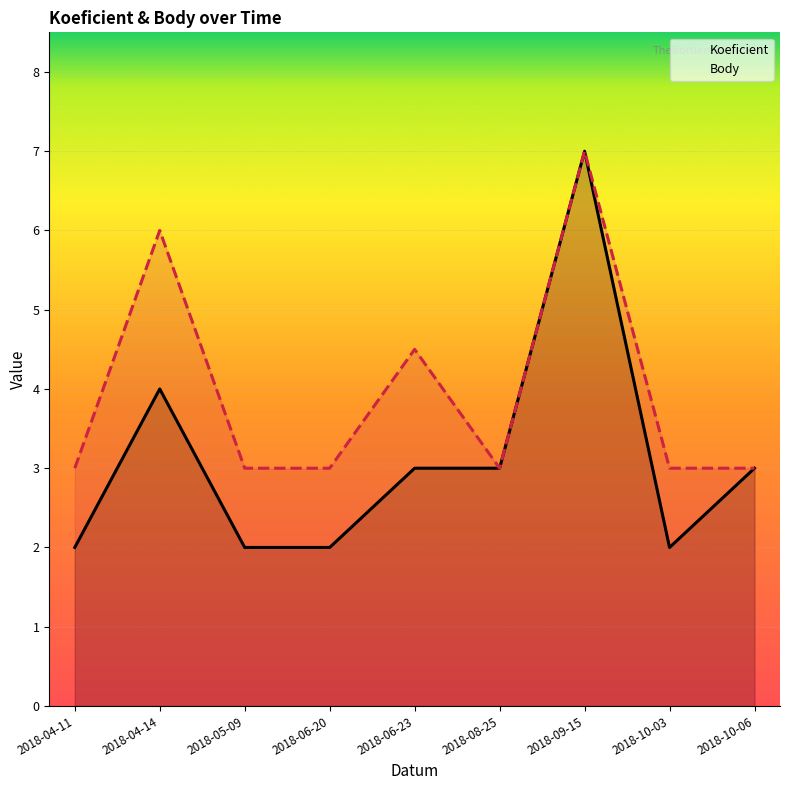

What is the total value across all series at 2018-09-15?

14.0